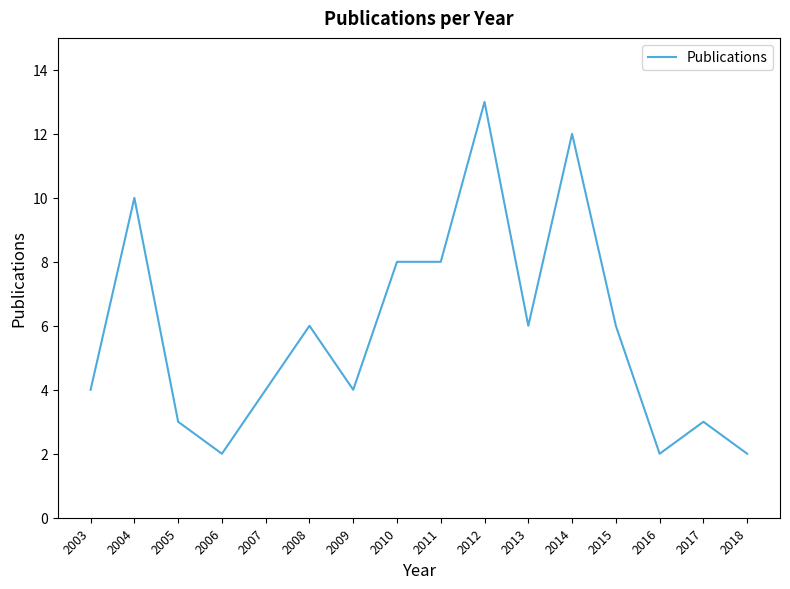

Read the value at 2004, to the nearest 10.

10